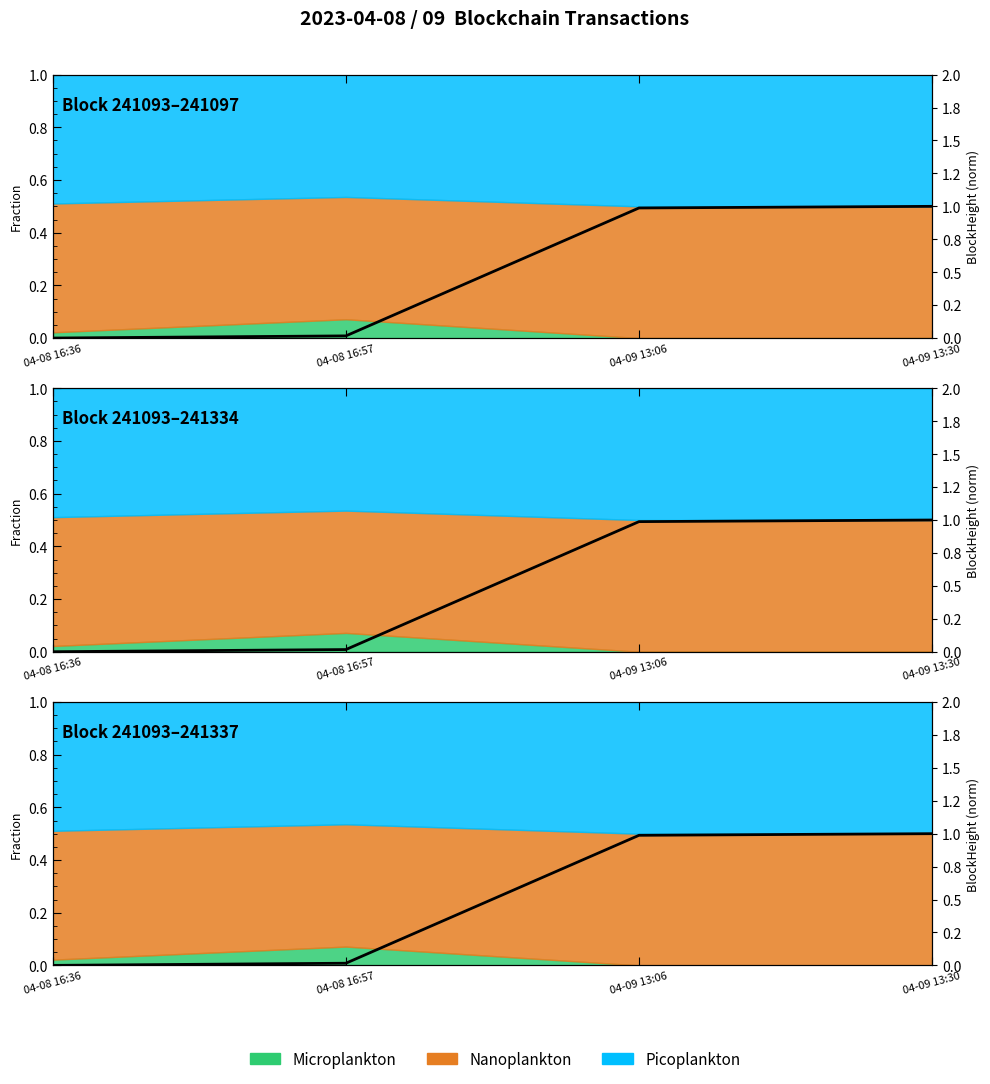

At which label is the value closest to 0?

04-08 16:36